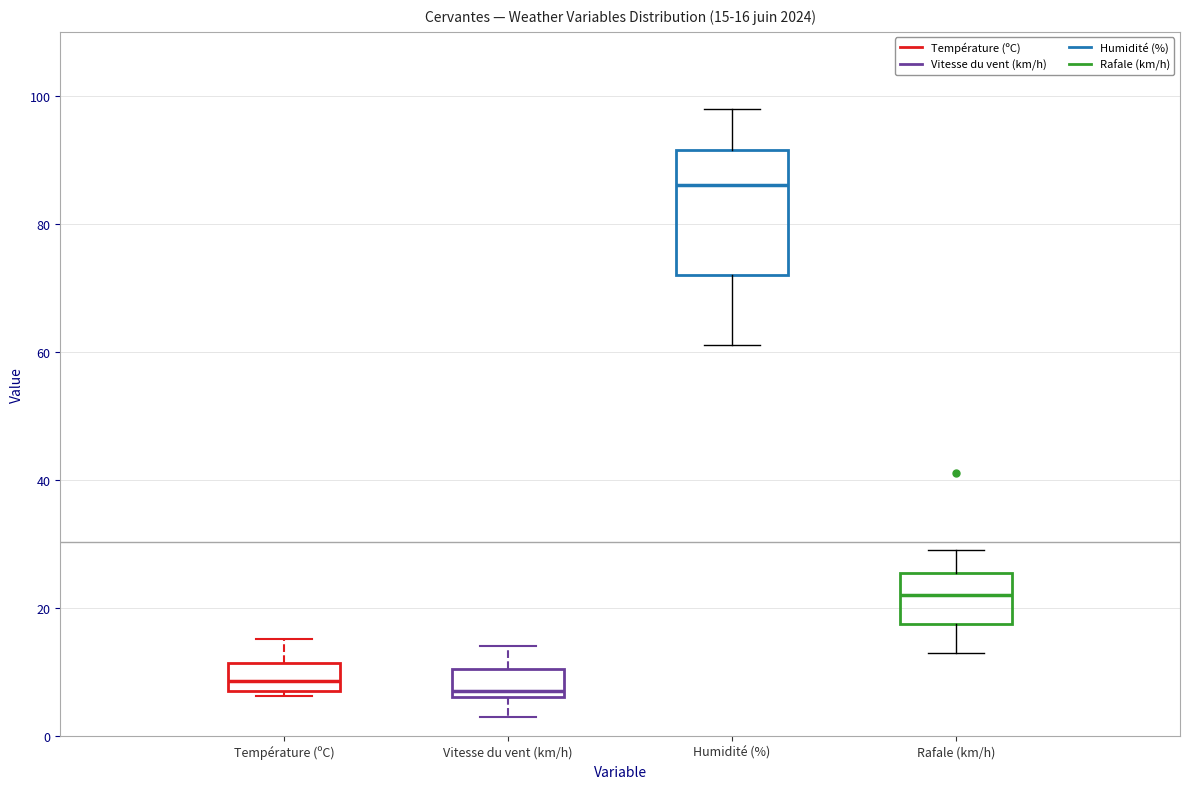

Which box is the tallest, from its lower edge to its upper edge?

Humidité (%)